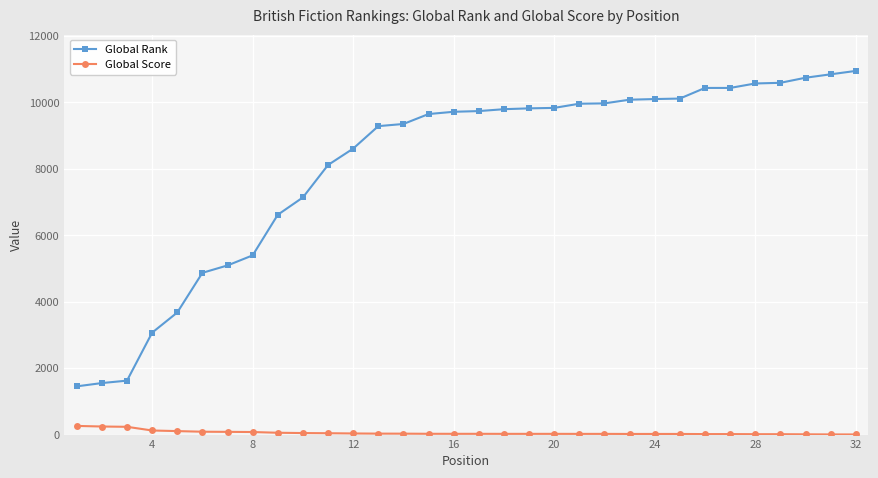

True or false: Global Score and Global Rank cross at least once.

False